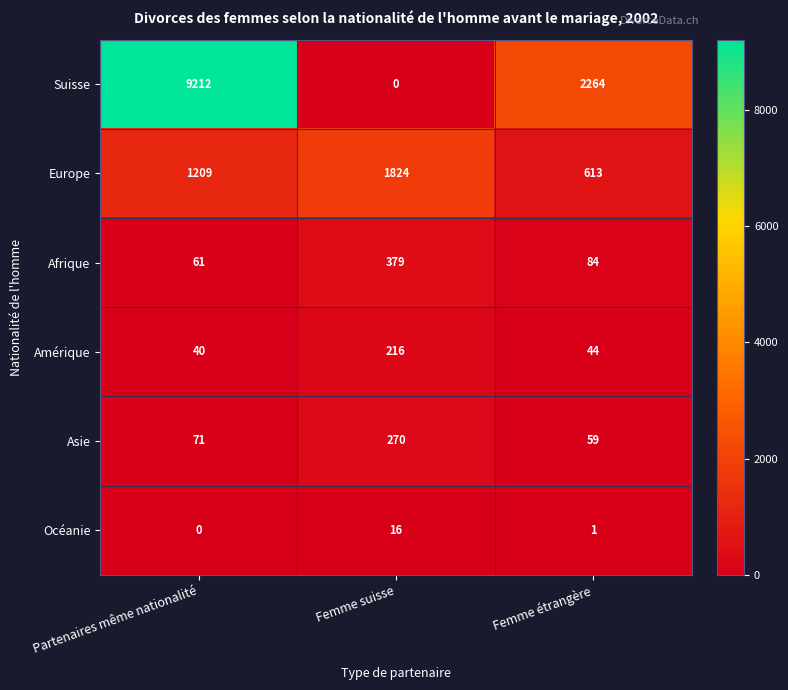

Which series has the largest total across all categories?

Suisse